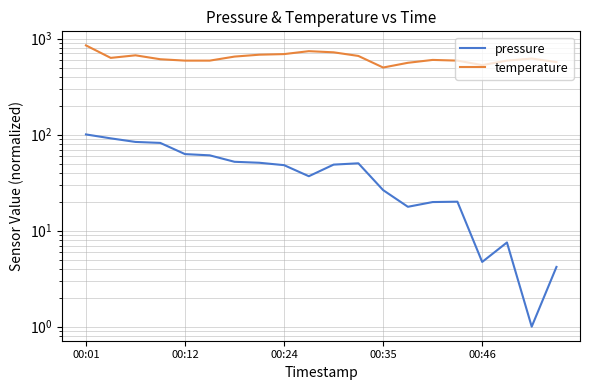

What is the difference between the maximum and minimum values in the temperature series?

350.0